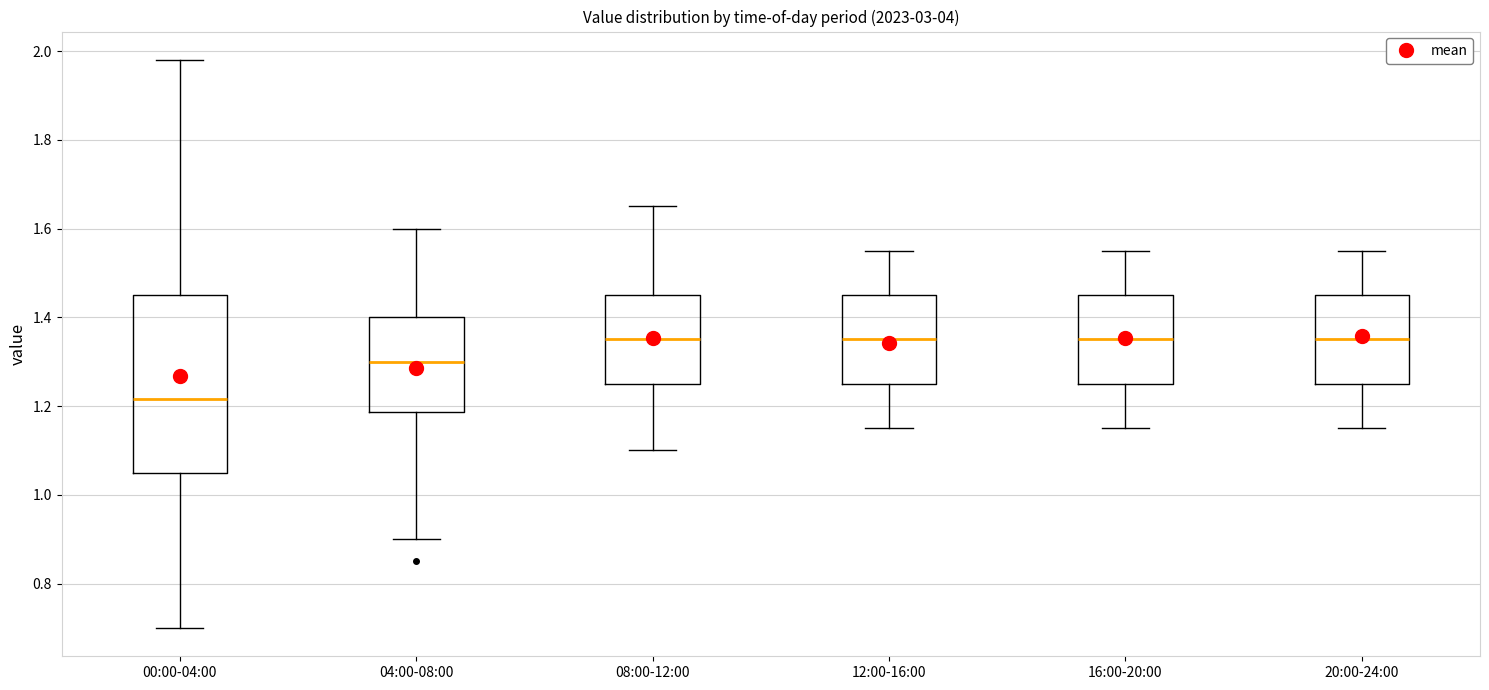

Comparing the boxes themselves (not the whiskers), which one is the tallest?

00:00-04:00